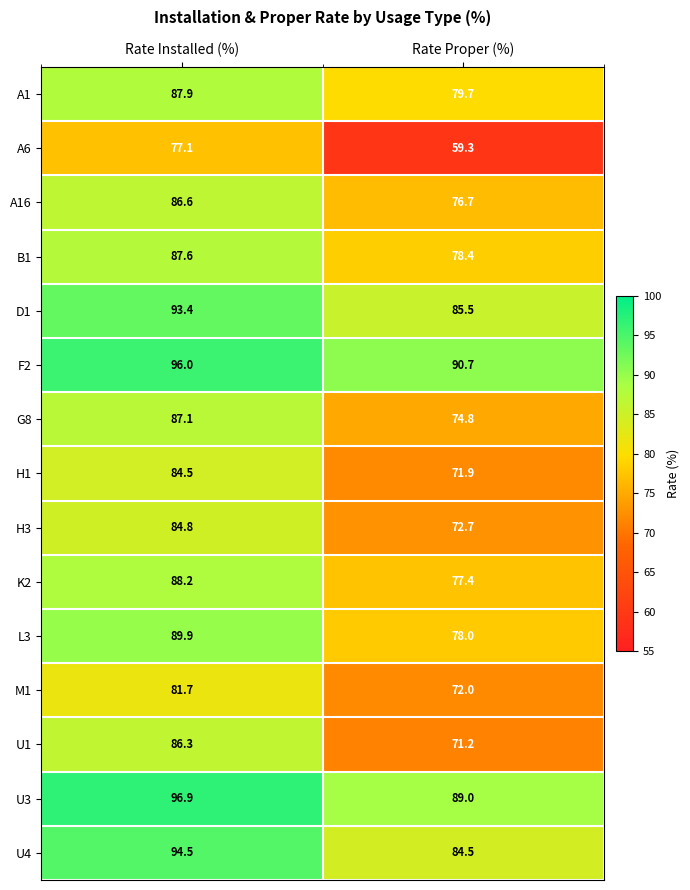

At which label does A16 first exceed 86?

Rate Installed (%)